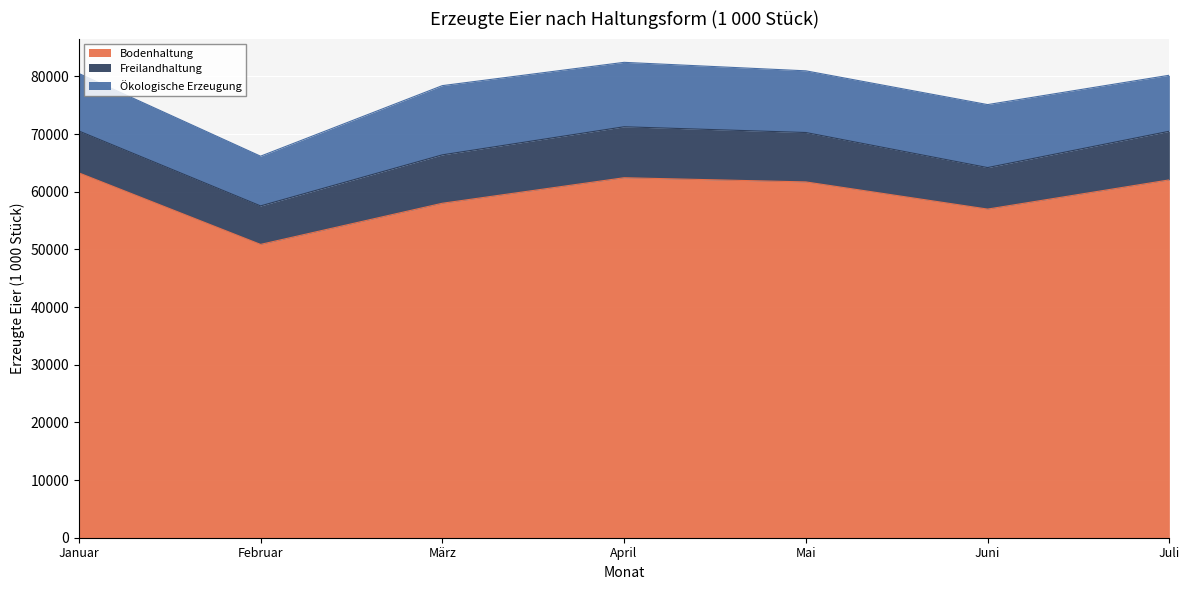

Is it true that Bodenhaltung equals 62048 at Juli?

True